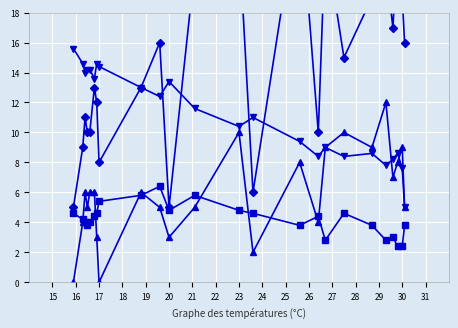

How many interior local peaks does the Vitesse du vent (km/h) series have?

7